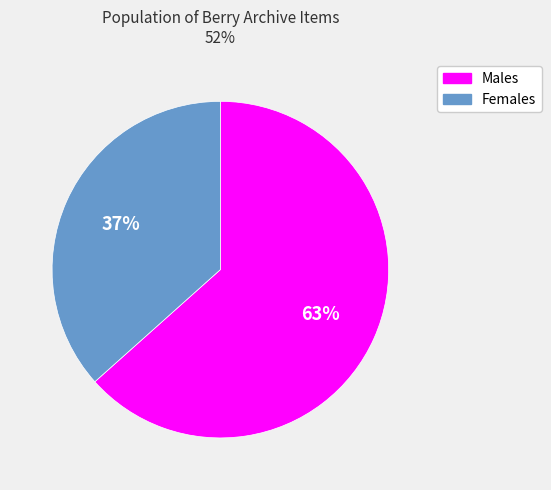

To the nearest percent, what is the average slice percentage?

50%